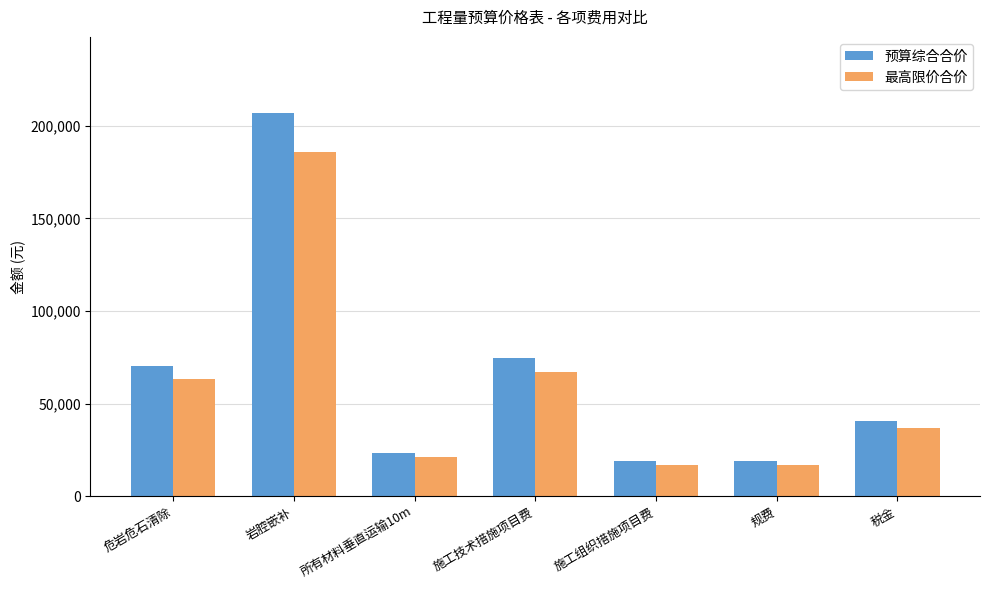

Which series changed the most between 危岩危石清除 and 施工组织措施项目费?

预算综合合价